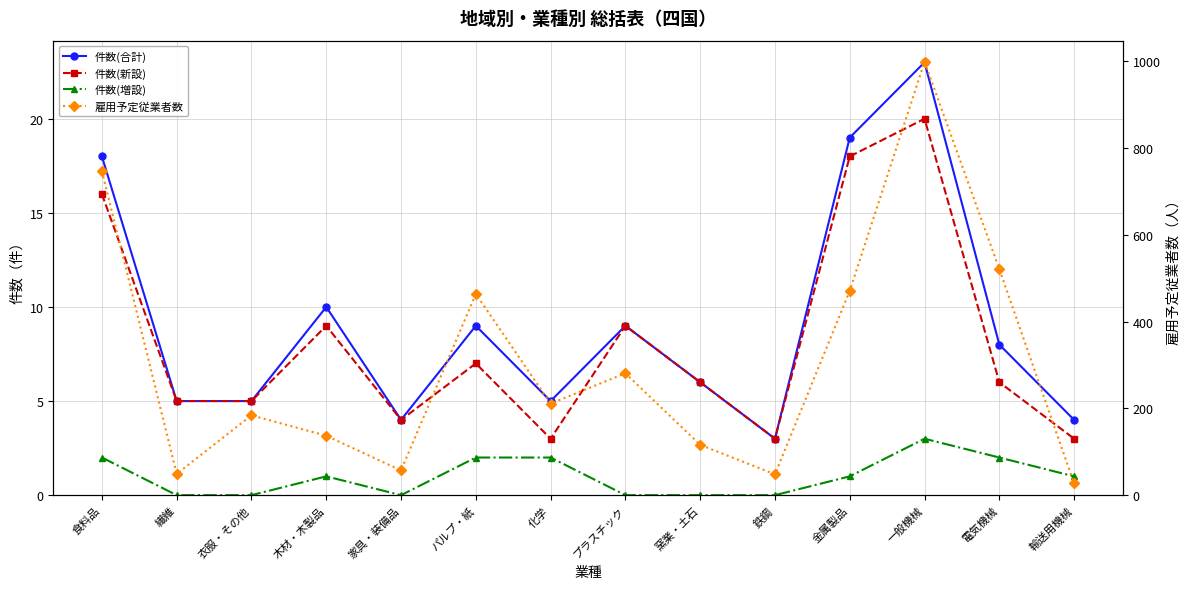

True or false: 件数(増設) has a value of 2 at 食料品.

True